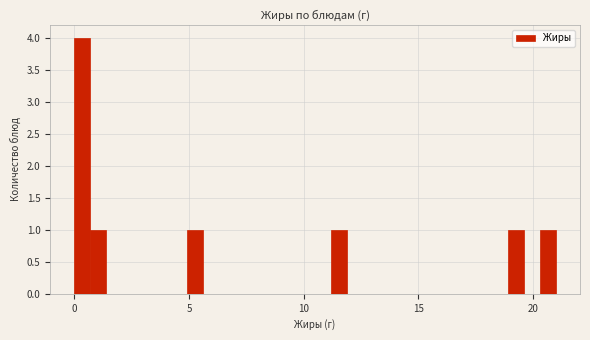

Read against the x-axis, roughly where is the centre of the tallest bar?

0.5